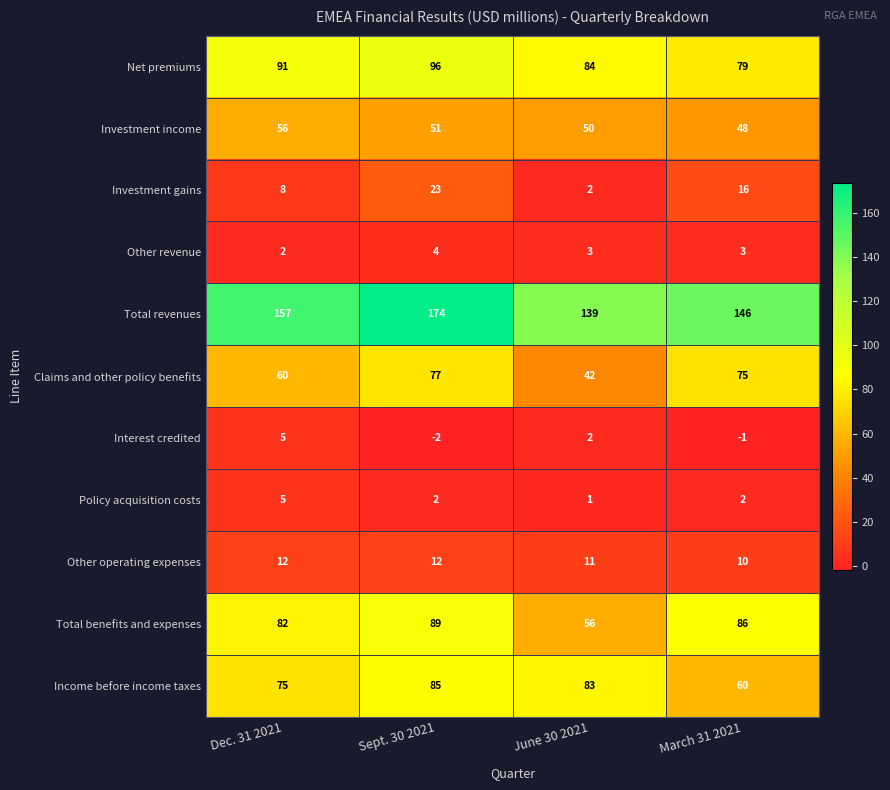

What is the total value across all series at Dec. 31 2021?

553